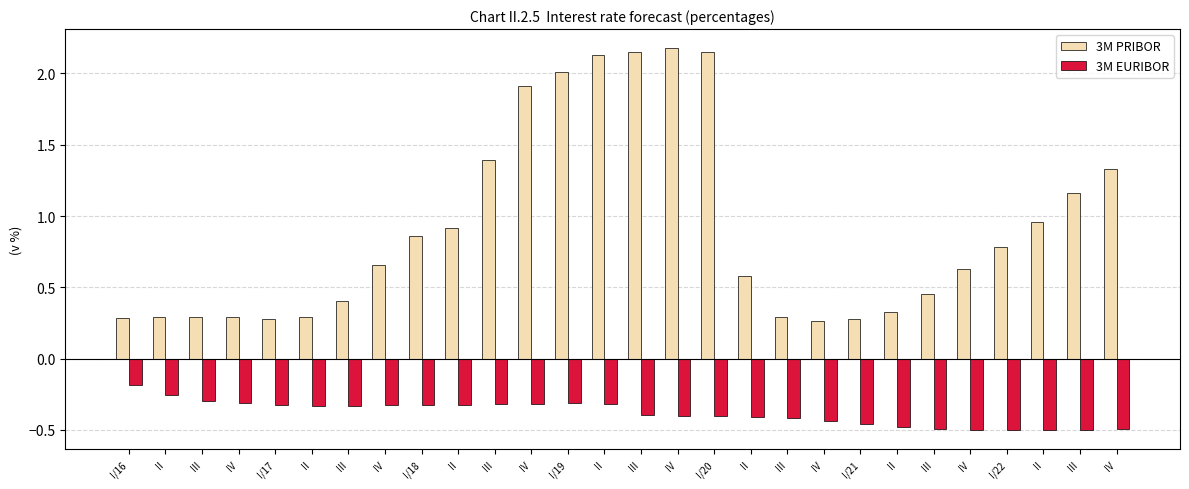

Rank the series by their maximum value, from lowest to highest.

3M EURIBOR, 3M PRIBOR